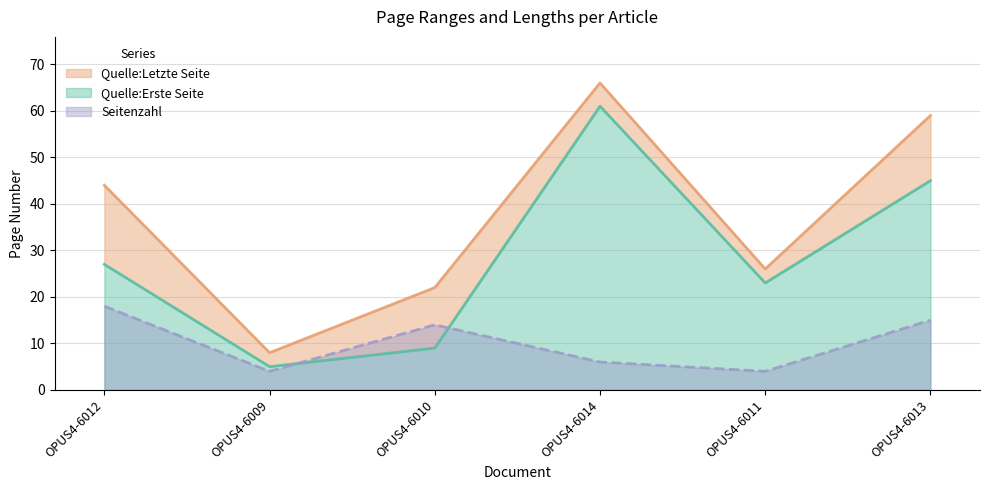

Reading right to left, what are all the values shown in this chart?

Quelle:Erste Seite: OPUS4-6013=45	OPUS4-6011=23	OPUS4-6014=61	OPUS4-6010=9	OPUS4-6009=5	OPUS4-6012=27
Quelle:Letzte Seite: OPUS4-6013=59	OPUS4-6011=26	OPUS4-6014=66	OPUS4-6010=22	OPUS4-6009=8	OPUS4-6012=44
Seitenzahl: OPUS4-6013=15	OPUS4-6011=4	OPUS4-6014=6	OPUS4-6010=14	OPUS4-6009=4	OPUS4-6012=18